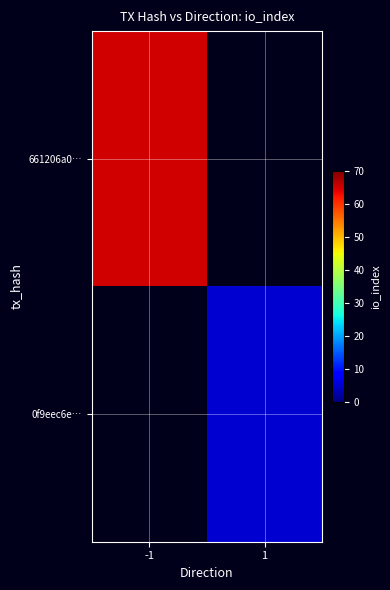

List the labels in order of 0f9eec6e… value, largest first.

-1, 1